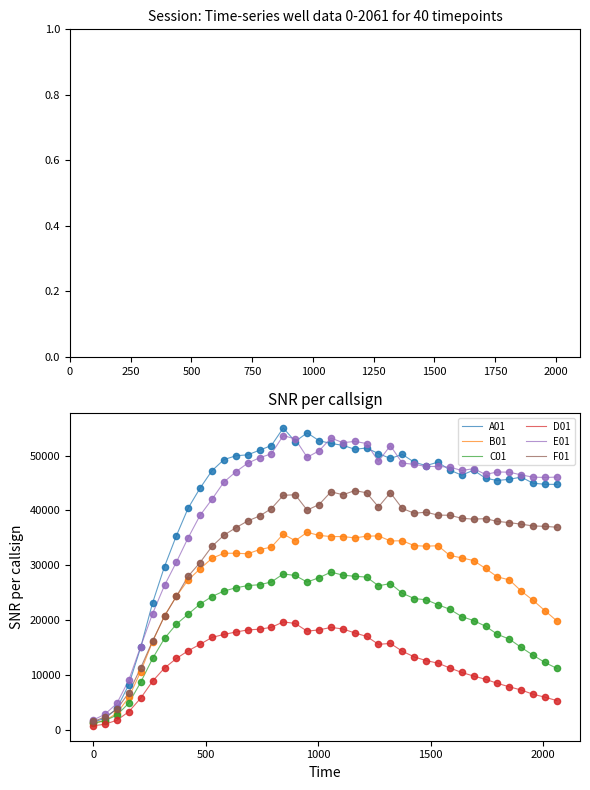

What is the lowest value of the F01 series?

1488